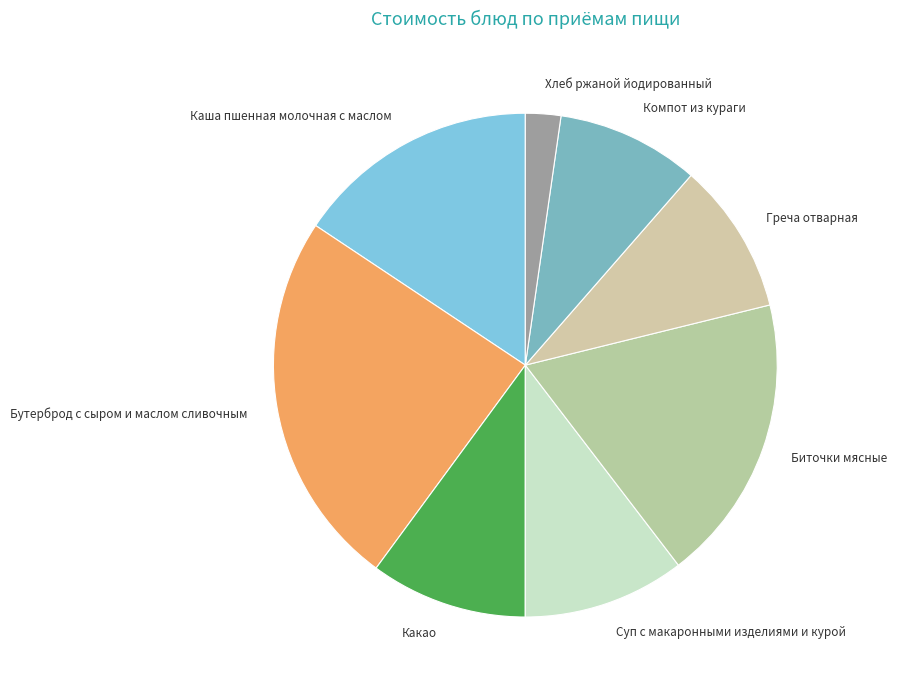

Approximately how many times larger is the value at Греча отварная compared to Биточки мясные?

0.5